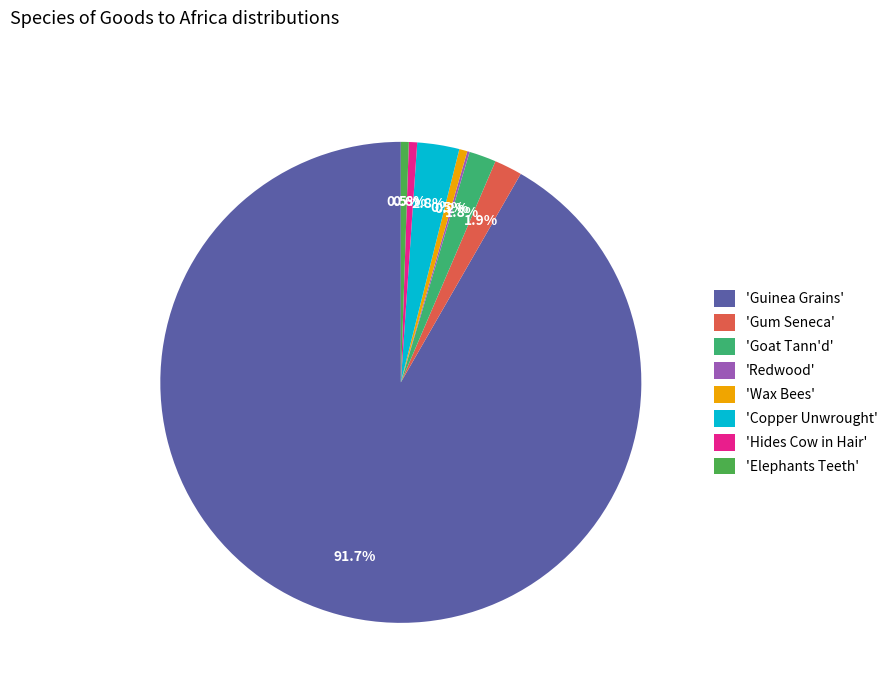

Which slice is the largest?

'Guinea Grains'